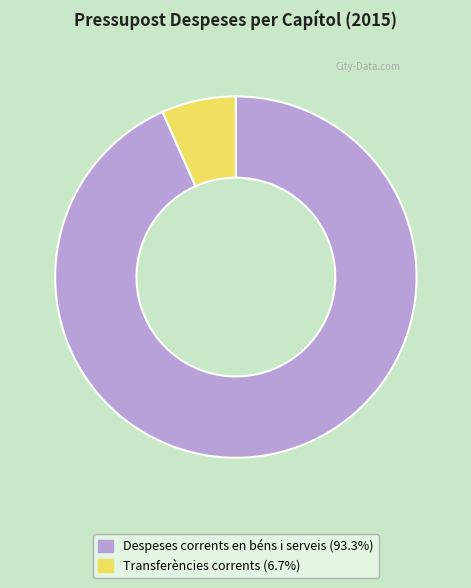

Between Despeses corrents en béns i serveis and Transferències corrents, which is larger?

Despeses corrents en béns i serveis